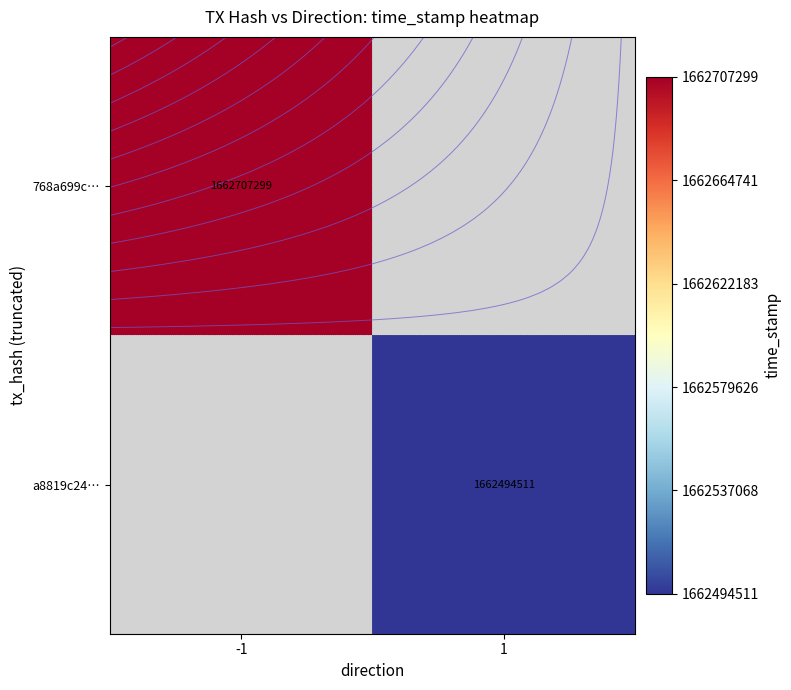

List the series in order of their peak value, highest first.

768a699c…, a8819c24…